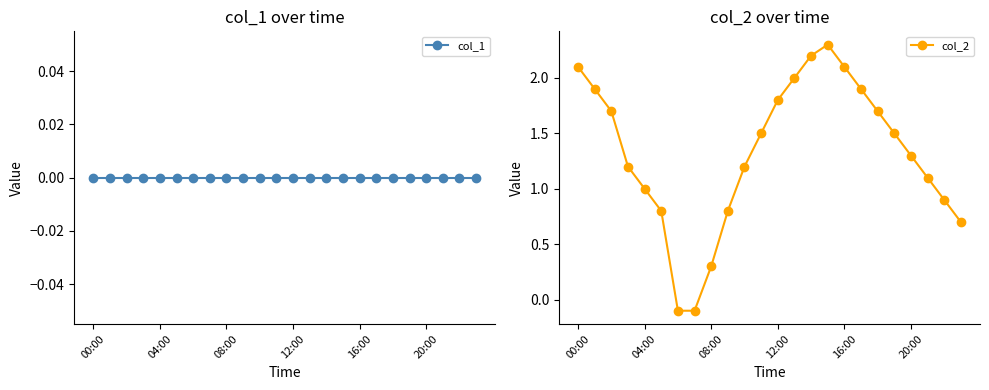

What is the spread (max minus min) of values at 9?

0.8